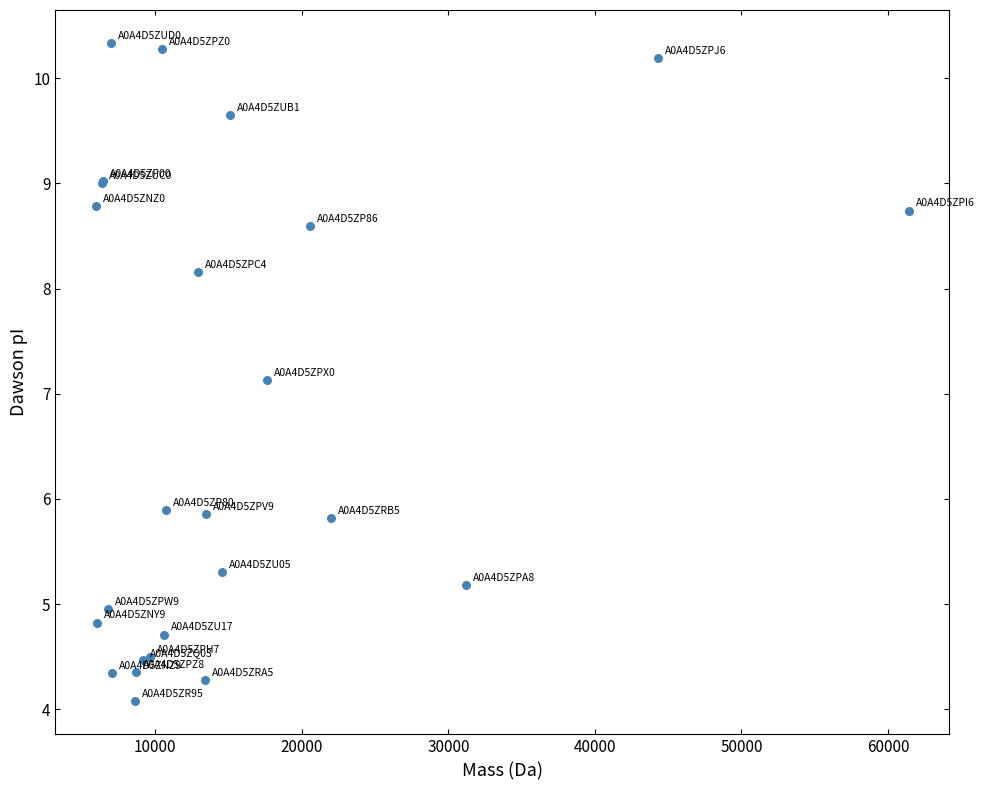

What Y value in the scatter plot is closest to 7?

7.1